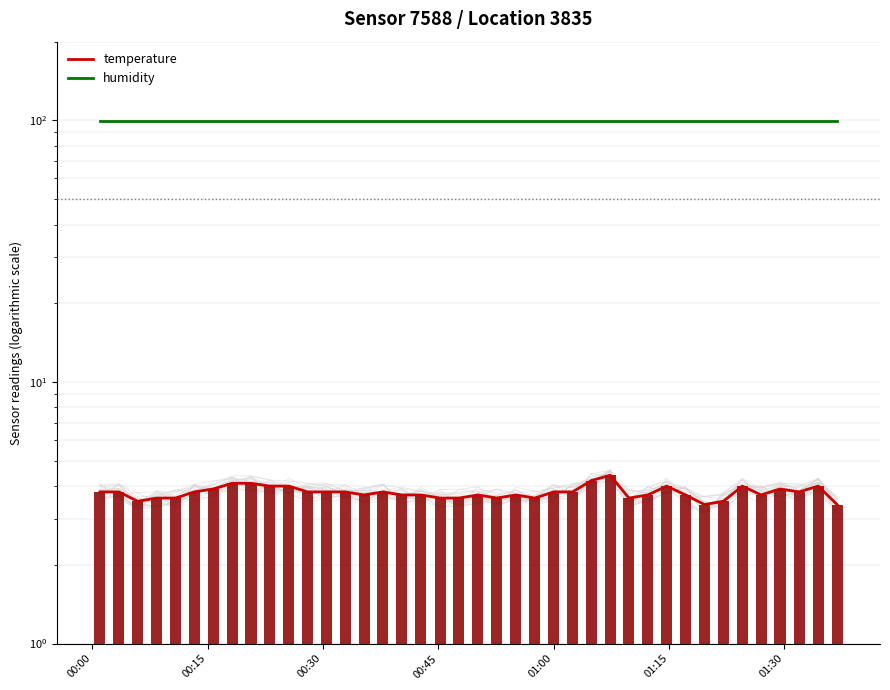

The value of temperature at 00:45 is 5.7. True or false?

False